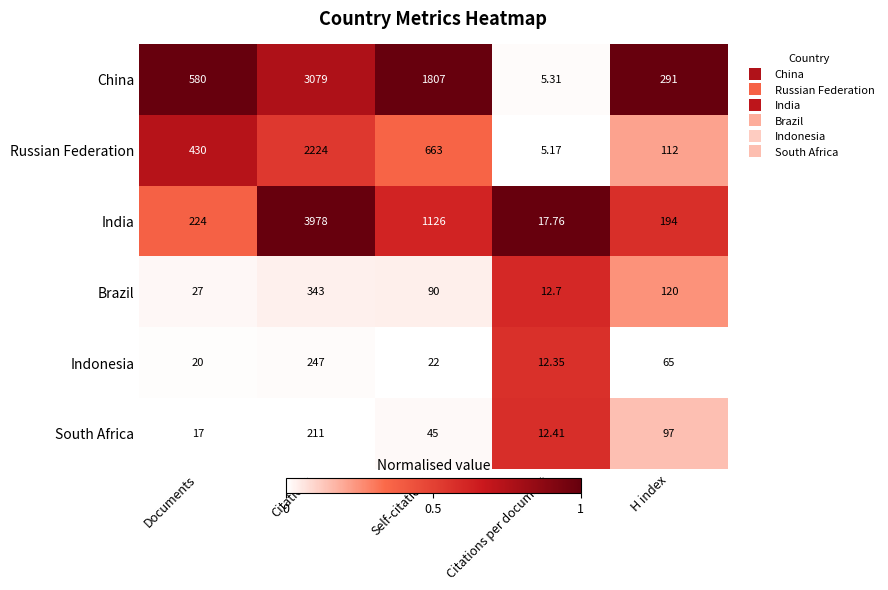

At which label is India closest to 1997?

Self-citations